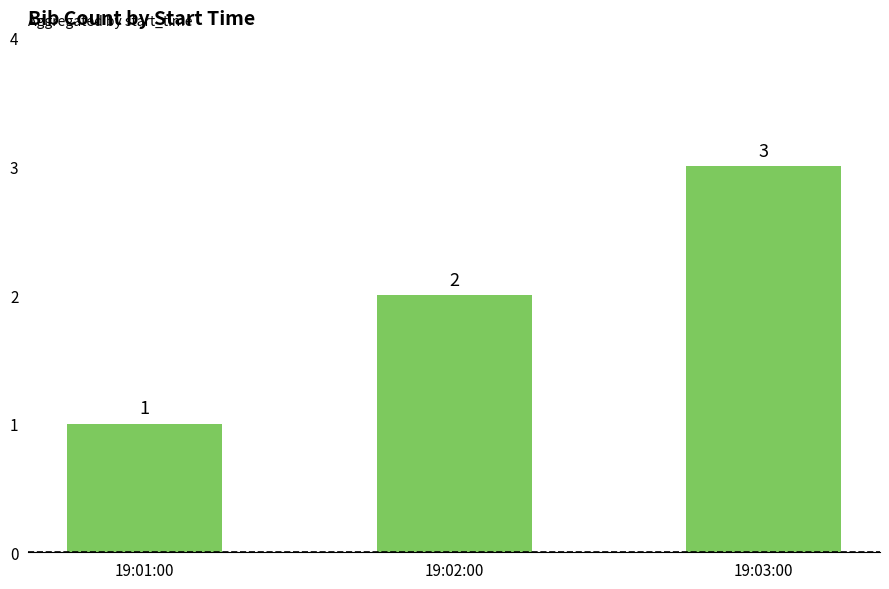

Is it true that the value at 19:03:00 is 4?

False